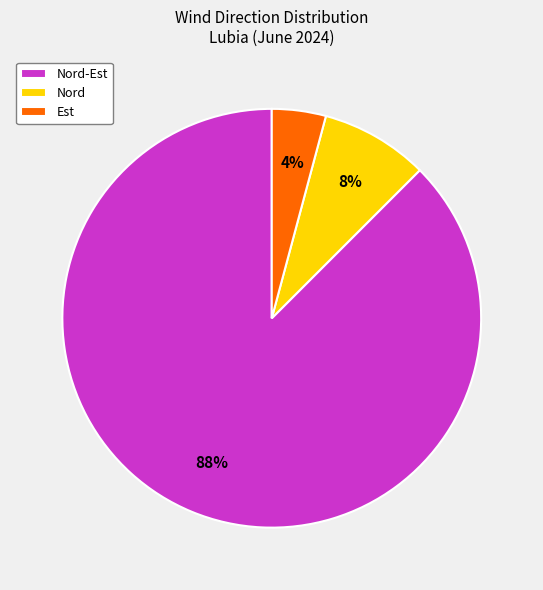

Between Est and Nord-Est, which is larger?

Nord-Est